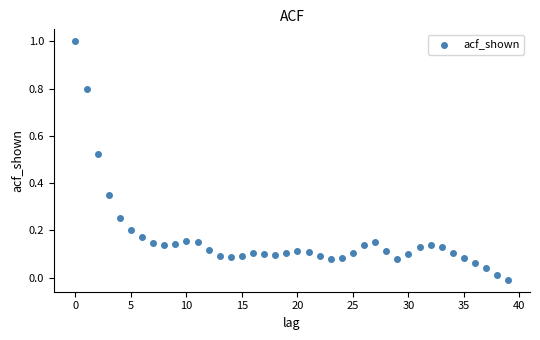

What is the range of Y values (max minus min)?

1.0